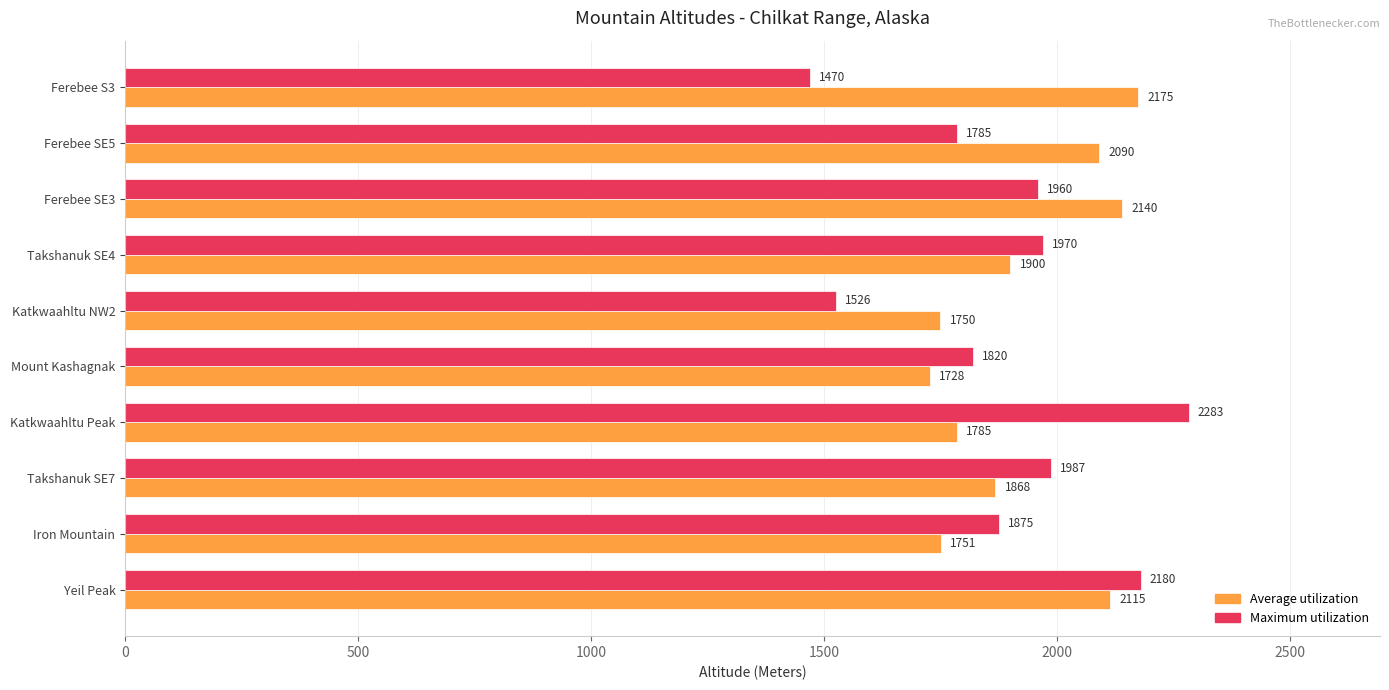

At which label is Average utilization closest to 1951?

Takshanuk SE4